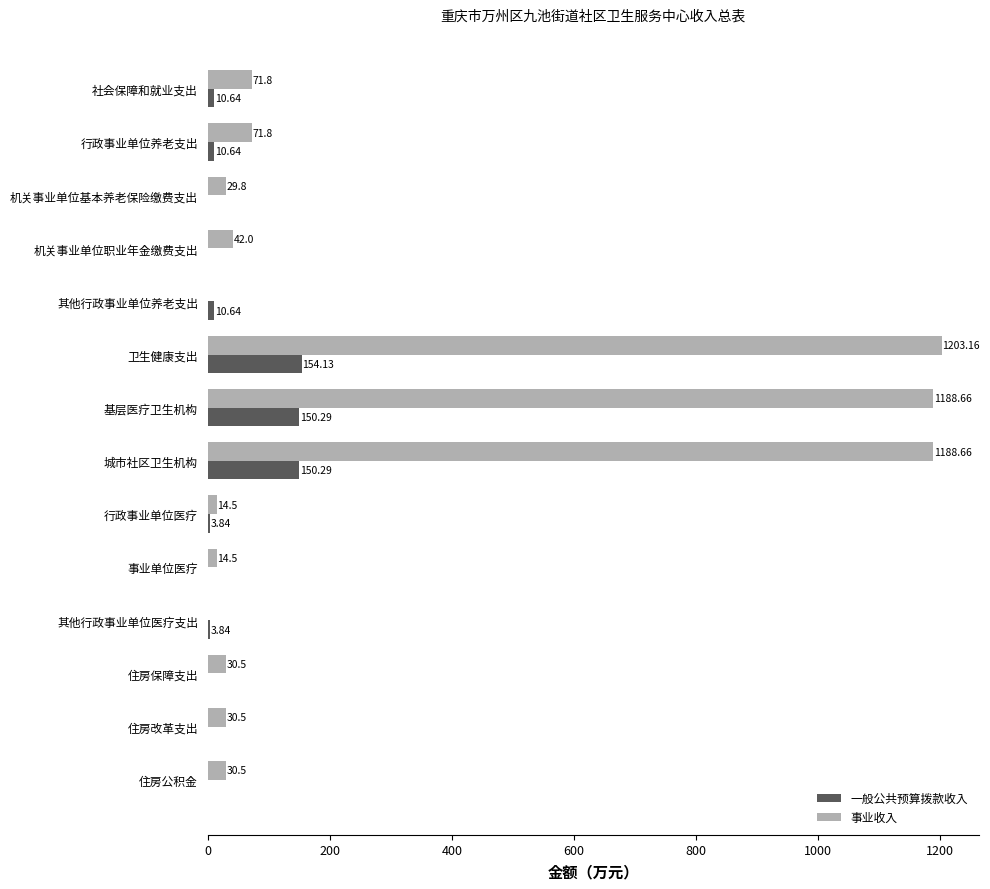

Which category has the highest value across all series?

卫生健康支出